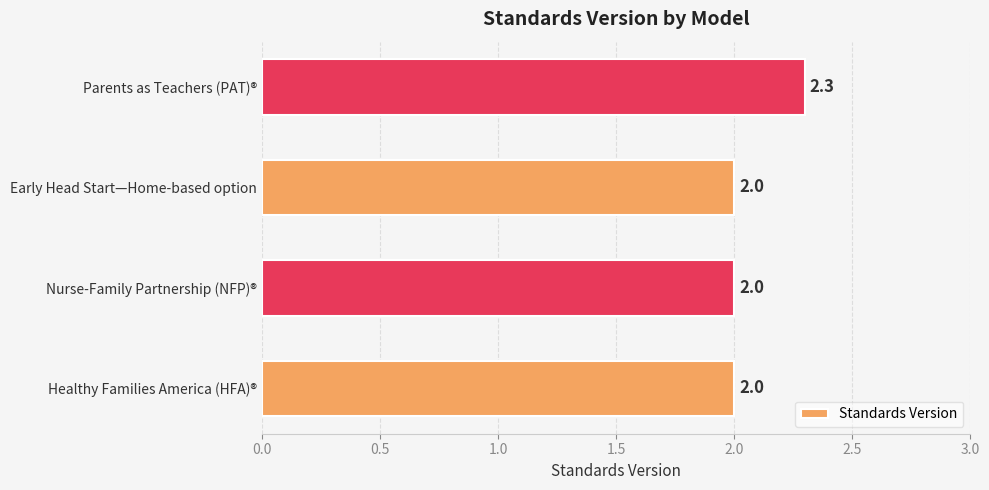

Between Parents as Teachers (PAT)® and Early Head Start—Home-based option, which is larger?

Parents as Teachers (PAT)®